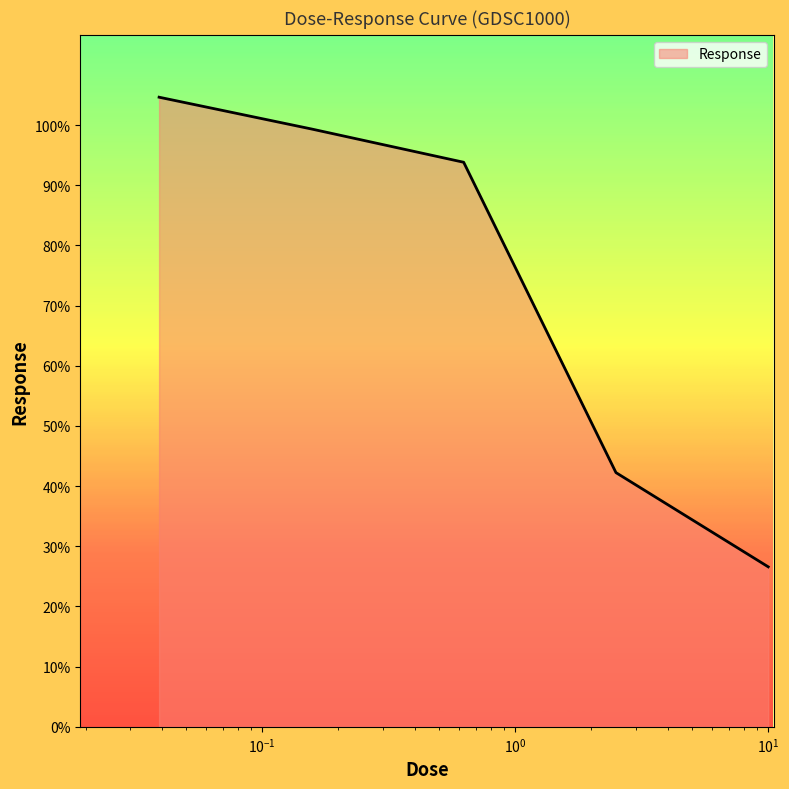

What is the greatest value displayed?

104.6